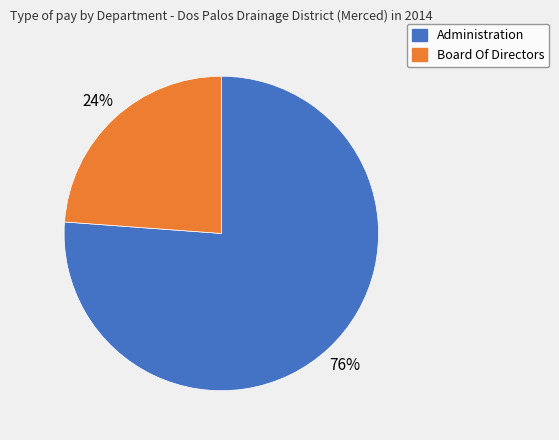

How many segments does this pie chart have?

2